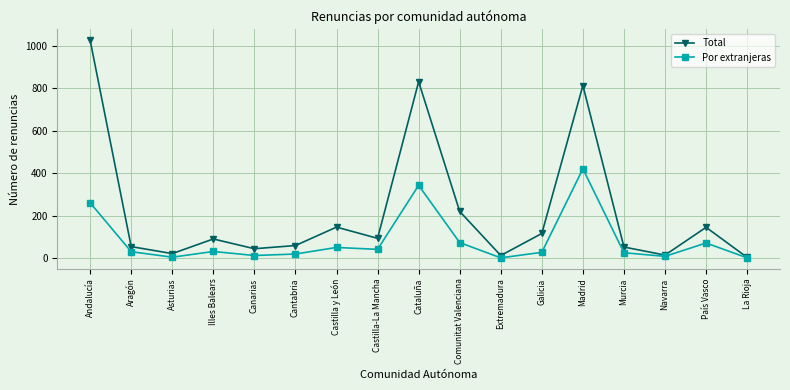

True or false: Por extranjeras has more than 0 interior local peaks.

True